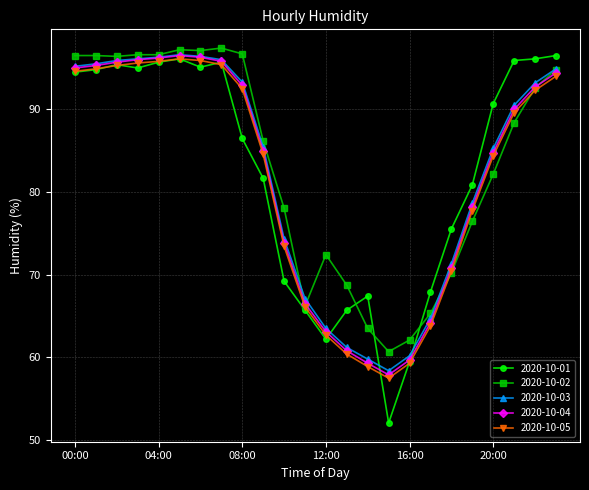

What is the highest value of the 2020-10-01 series?

96.4